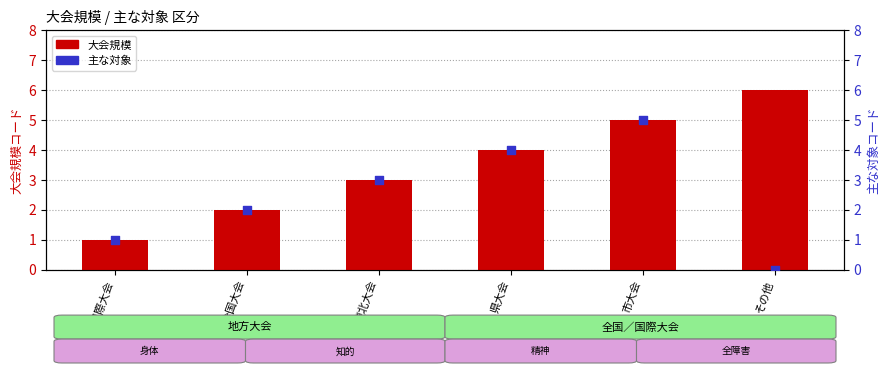

Which series reaches the maximum Y coordinate?

大会規模